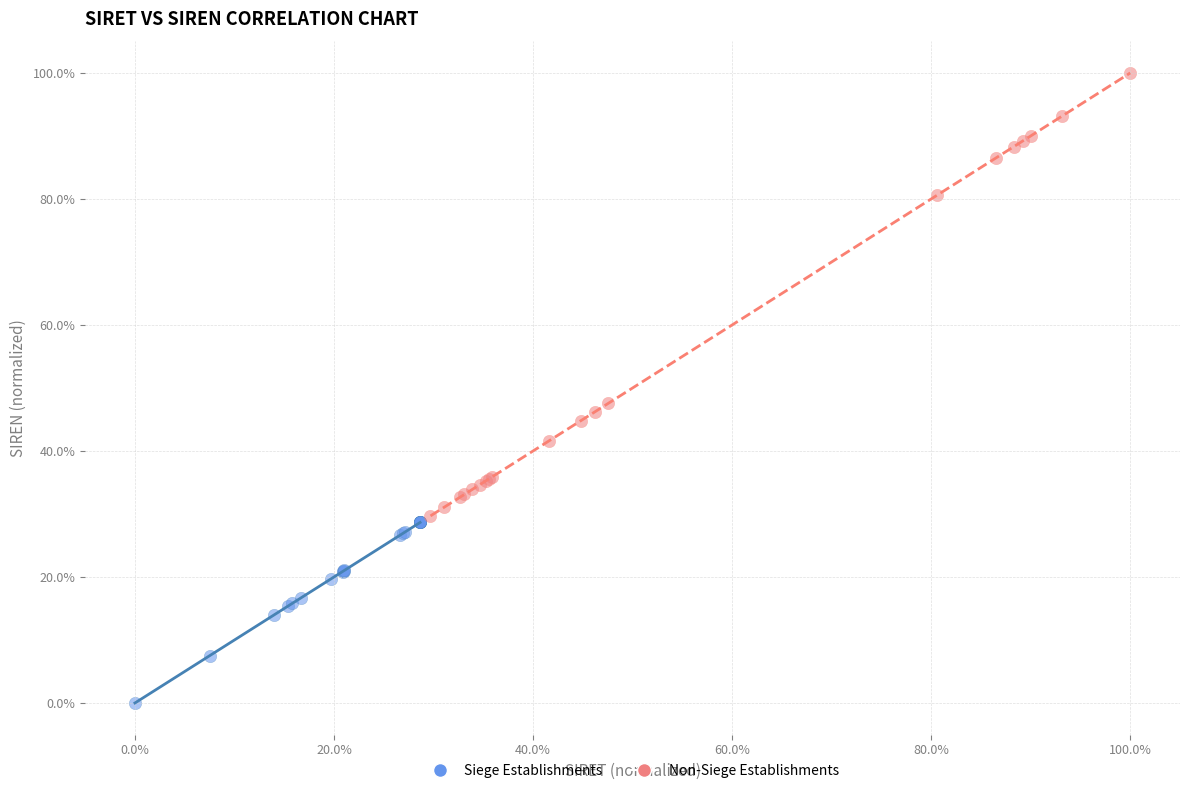

What are all the series names shown in the legend?

Siege Establishments, Non-Siege Establishments